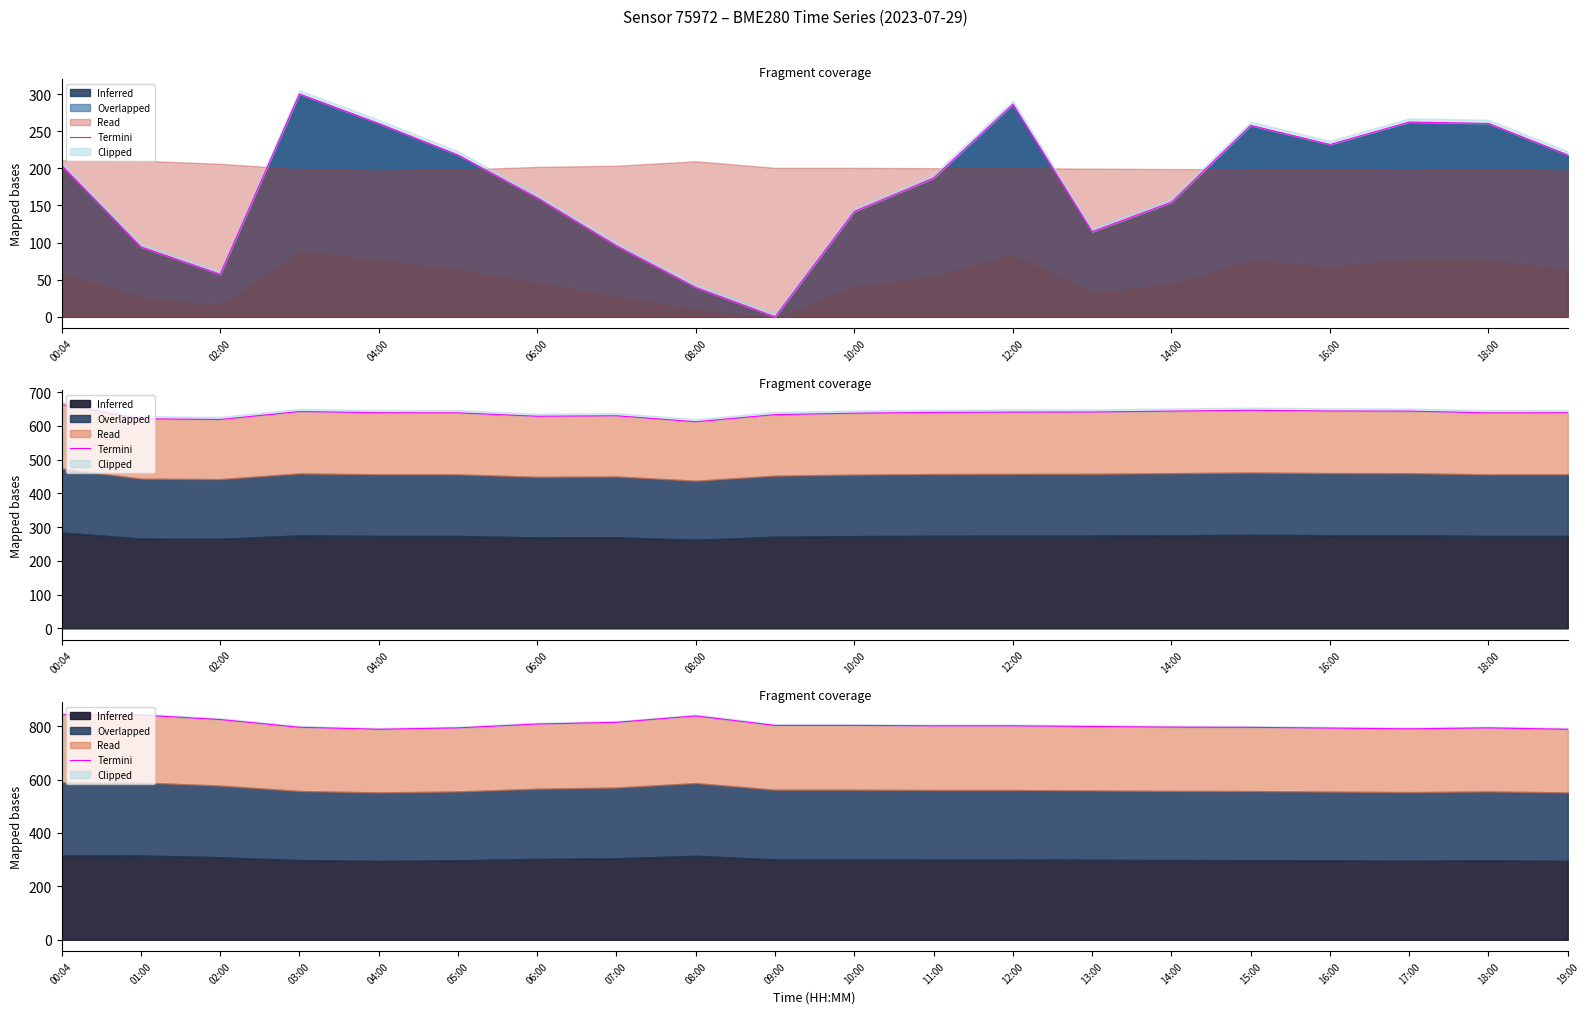

At which label does the data first exceed 800?

00:04